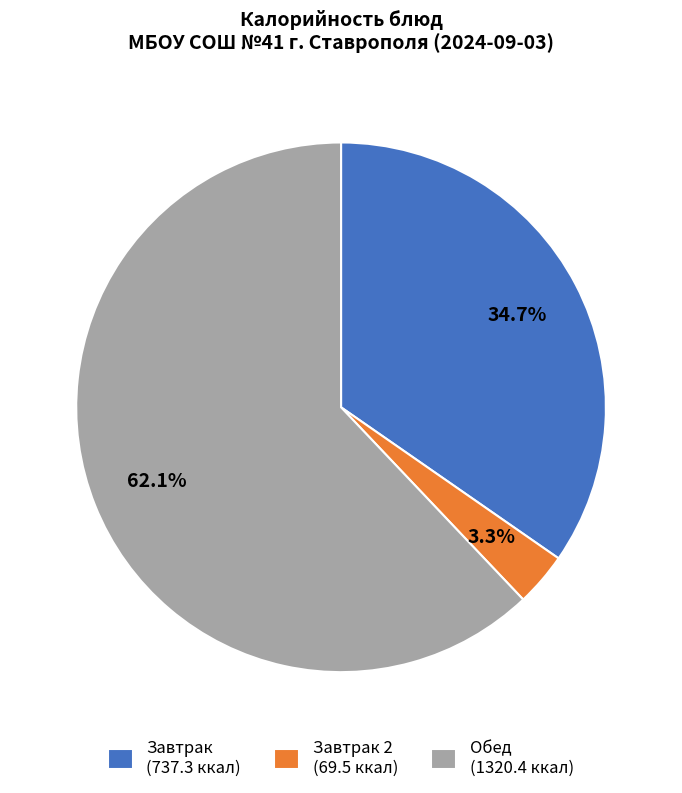

Count the number of slices in the pie.

3